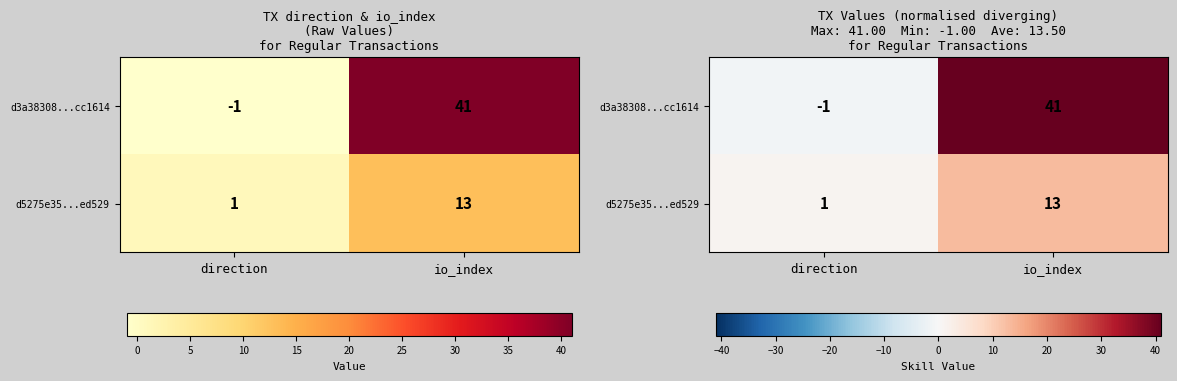

What is the difference between the d5275e35...ed529 values at direction and io_index?

12